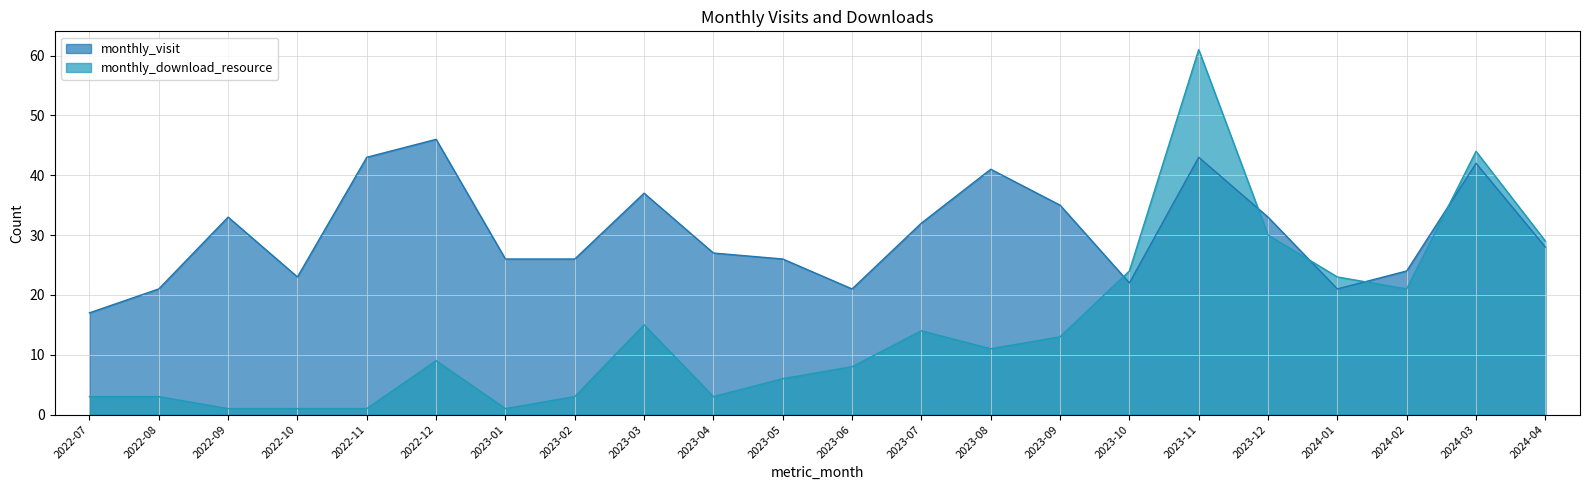

Which series has the largest range (max minus min)?

monthly_download_resource